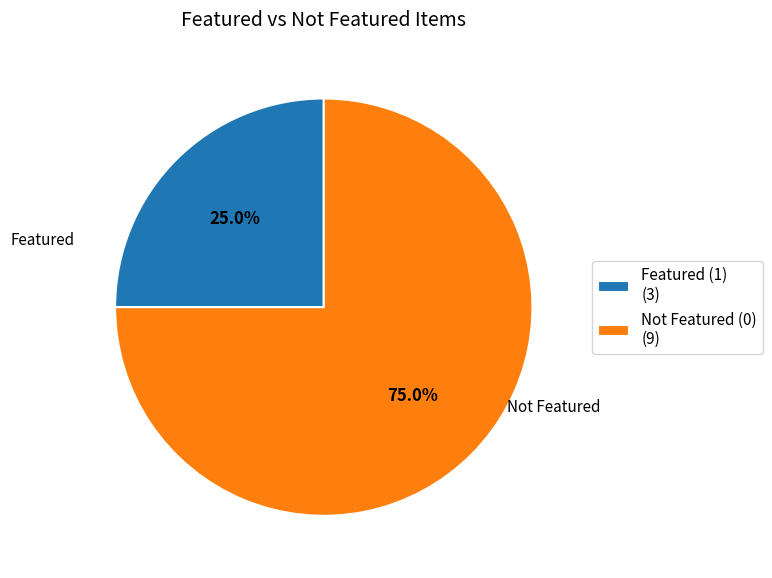

Between Not Featured (0) (9) and Featured (1) (3), which is larger?

Not Featured (0) (9)